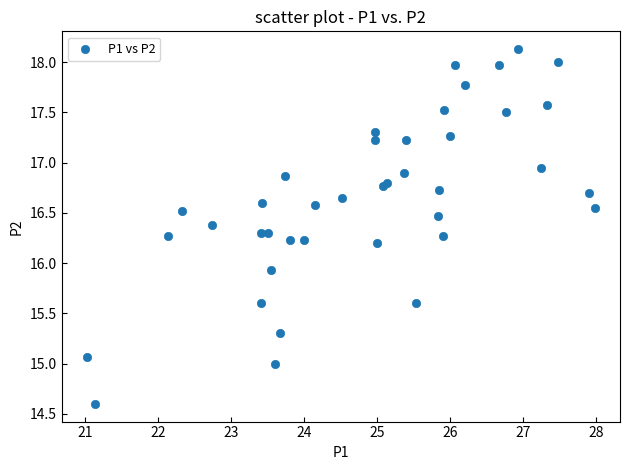

What Y value in the scatter plot is closest to 16?

15.9